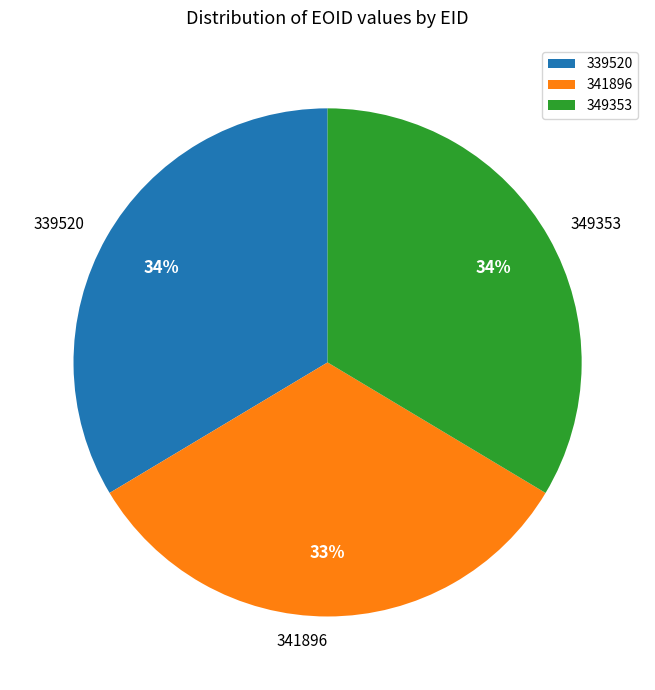

Is there a majority slice in this chart?

No